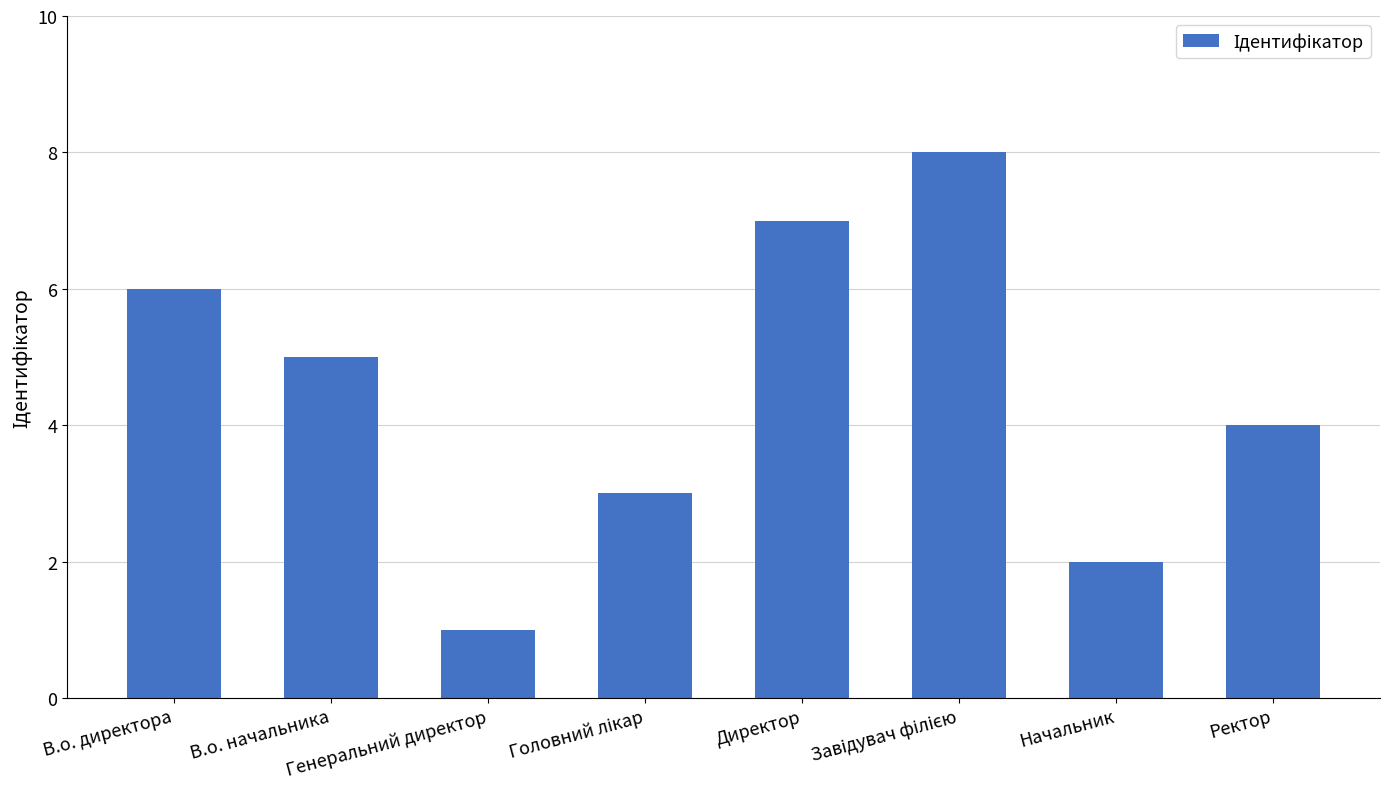

The value at В.о. директора is 6. True or false?

True